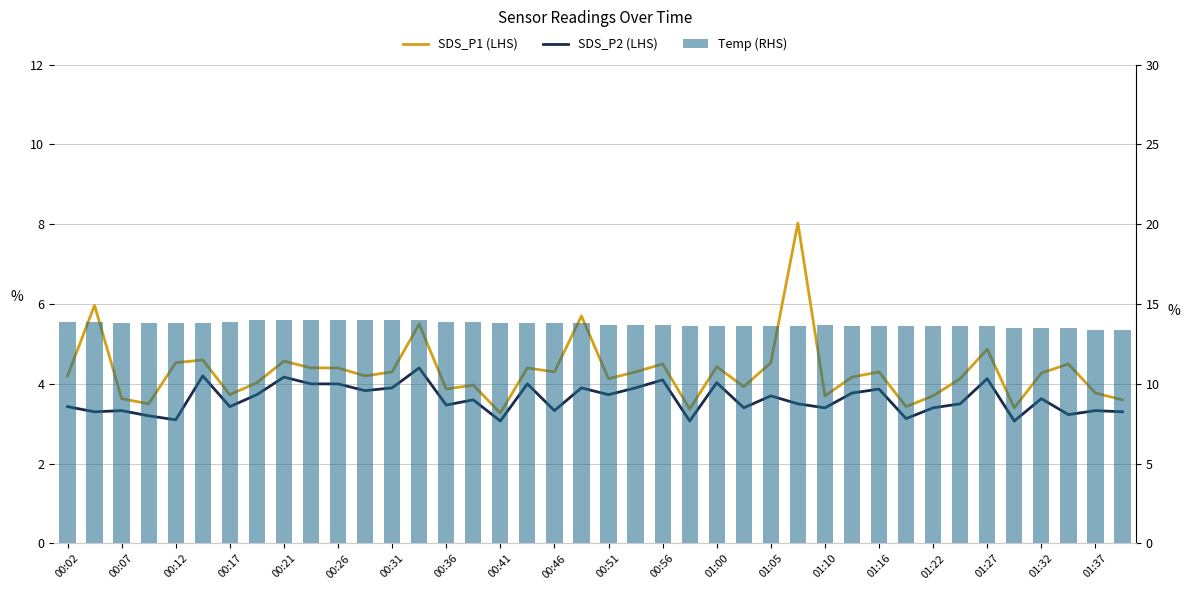

What is the total value across all series at 00:56?

22.0